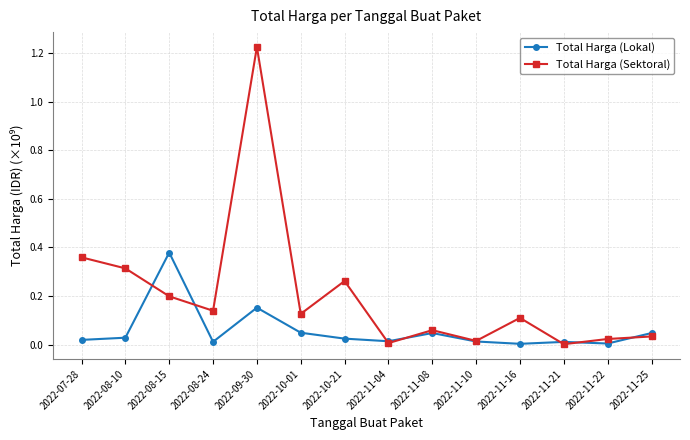

The value of Total Harga (Lokal) at 2022-11-08 is 0.0. True or false?

True